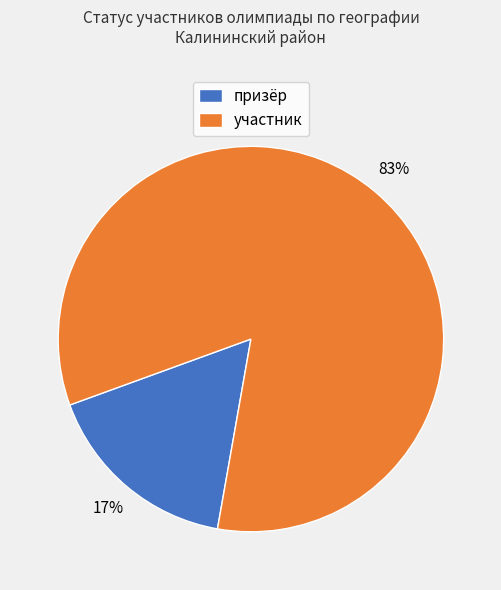

Which has a higher value, призёр or участник?

участник